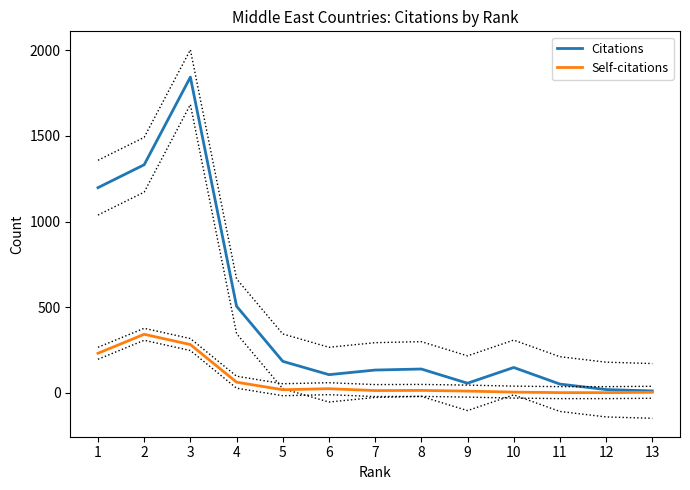

What is the average value of the Citations series?

440